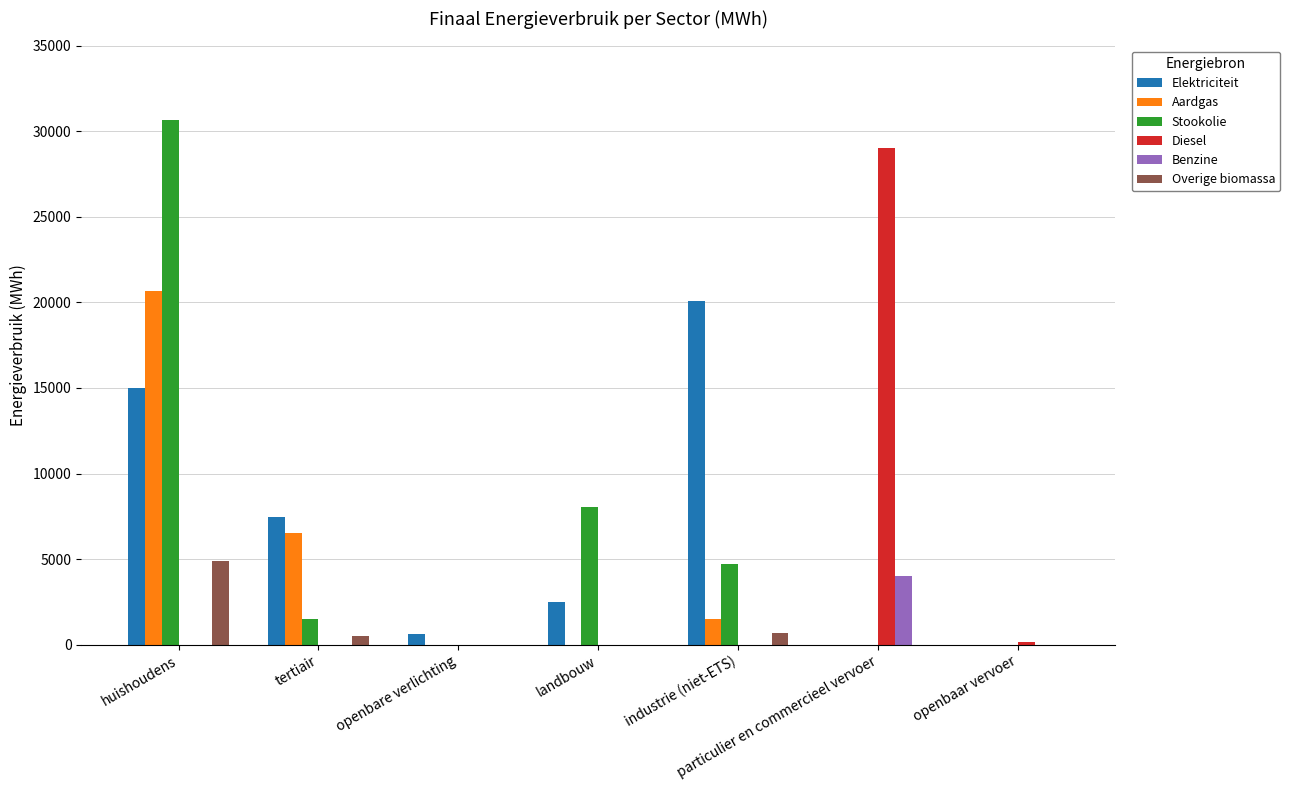

Where does the Aardgas series first go above 1?

huishoudens